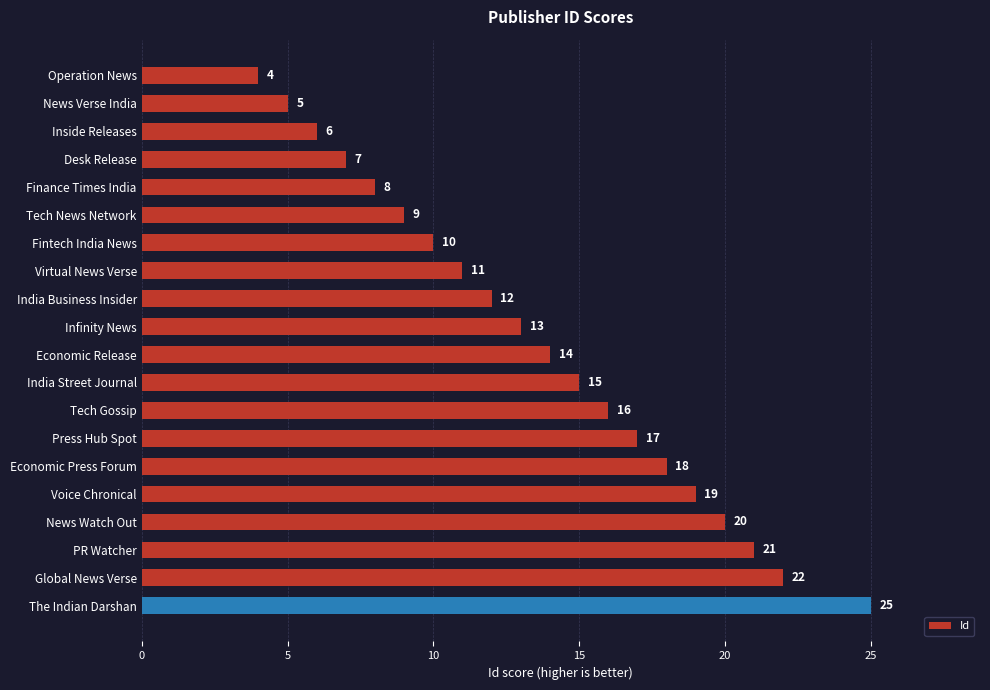

Reading top to bottom, extract all data points from this chart.

Operation News=4	News Verse India=5	Inside Releases=6	Desk Release=7	Finance Times India=8	Tech News Network=9	Fintech India News=10	Virtual News Verse=11	India Business Insider=12	Infinity News=13	Economic Release=14	India Street Journal=15	Tech Gossip=16	Press Hub Spot=17	Economic Press Forum=18	Voice Chronical=19	News Watch Out=20	PR Watcher=21	Global News Verse=22	The Indian Darshan=25